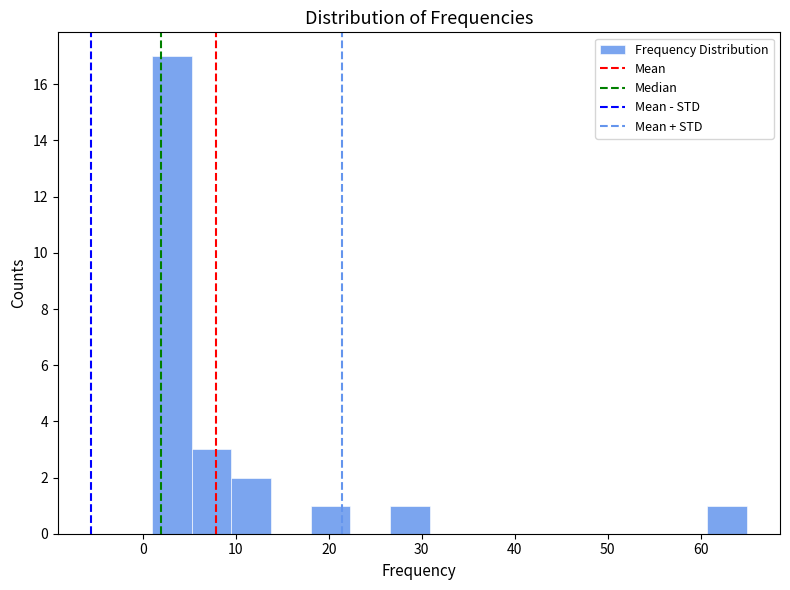

Reading left to right, transcribe this chart: for each bar, give the range it covers on the x-axis and its height. Neither the bar edges nor the heights are printed on the chart, so give them approximately, as read against the axes.

1 to 5: 17
5 to 10: 3
10 to 14: 2
14 to 18: 0
18 to 22: 1
22 to 27: 0
27 to 31: 1
31 to 35: 0
35 to 39: 0
39 to 44: 0
44 to 48: 0
48 to 52: 0
52 to 56: 0
56 to 61: 0
61 to 65: 1